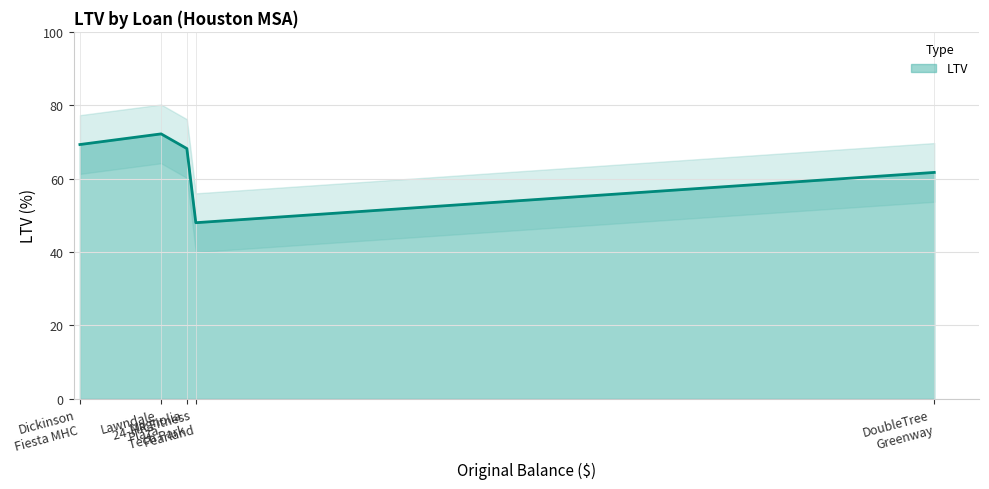

The chart shows a value of 72.3 at 24-HR Fitness - Pearland. True or false?

False